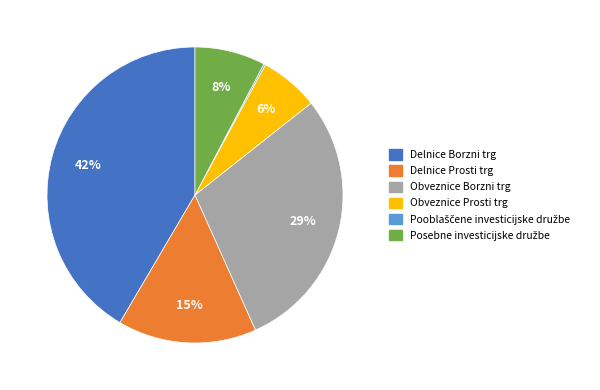

Is it true that Delnice Borzni trg is 42% of the pie?

True